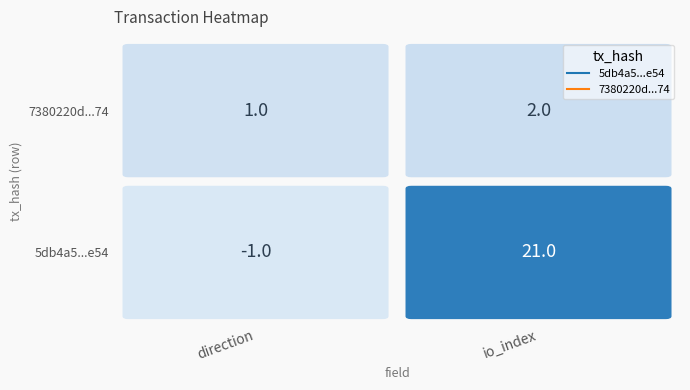

Reading right to left, list all the values displayed in this chart.

5db4a5607317e133f09d4bd879d1c4f98c14e54: 1=21	0=-1
7380220dd6506512493e187912cd1aa8fddde74: 1=2	0=1